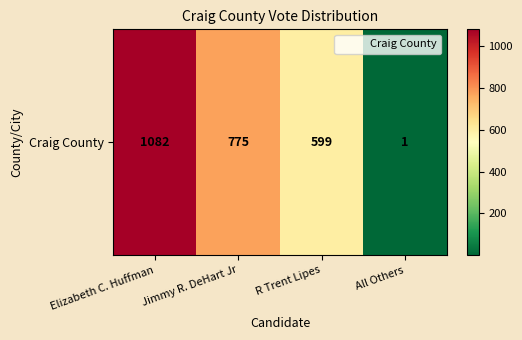

List the labels in order of value, smallest first.

All Others, R Trent Lipes, Jimmy R. DeHart Jr, Elizabeth C. Huffman